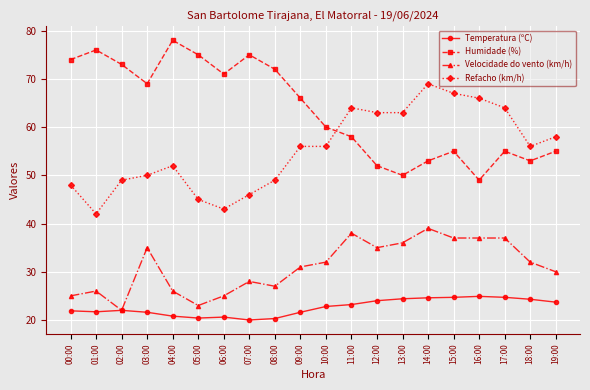

Which series changed the most between 03:00 and 10:00?

Humidade (%)